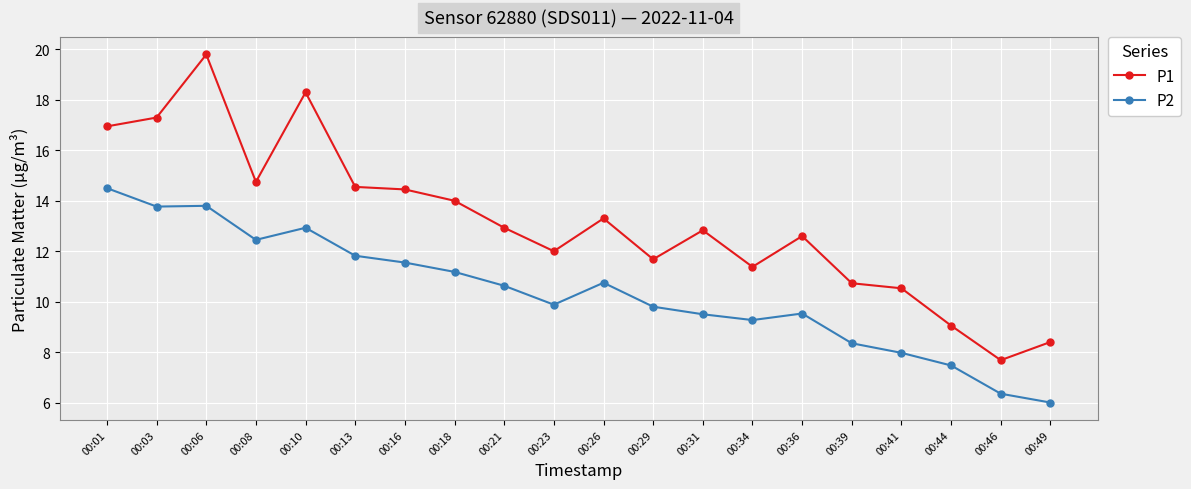

True or false: P2 has more than 0 points higher than both neighbors.

True